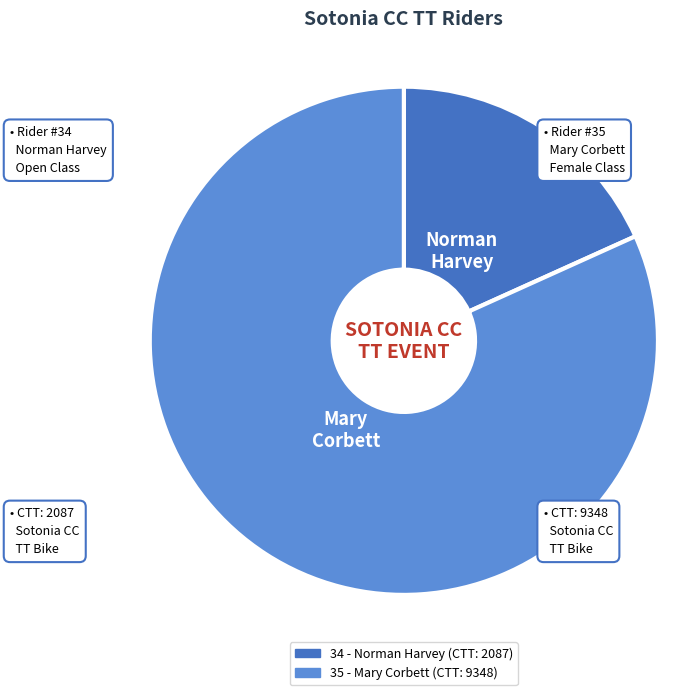

Which slice is the largest?

35 - Mary Corbett